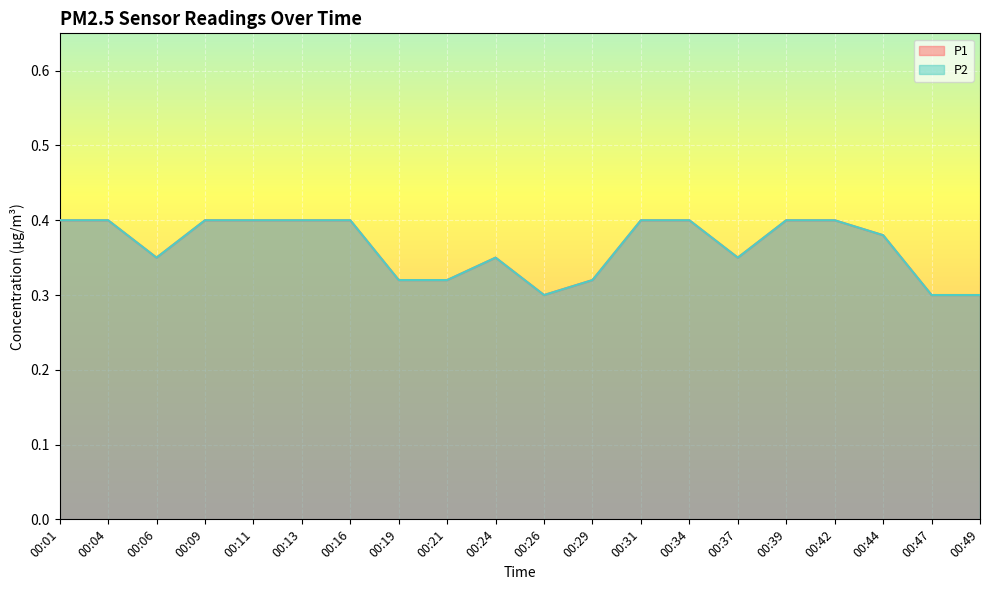

True or false: P1 and P2 cross at least once.

False